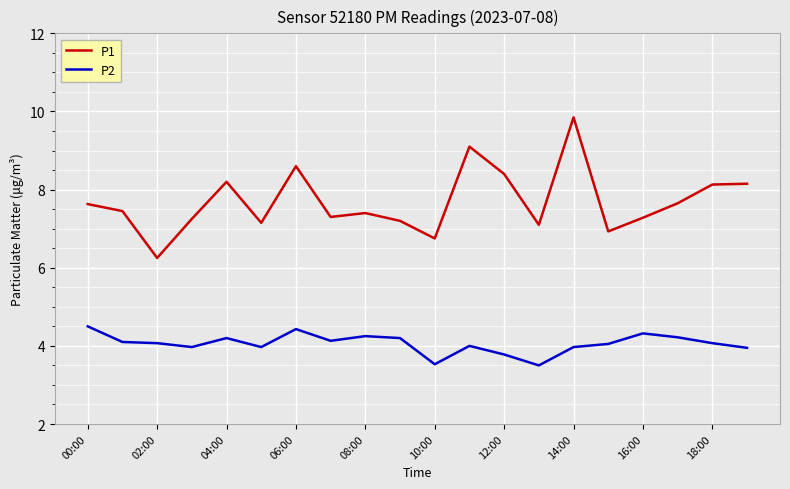

Rank the series by their maximum value, from lowest to highest.

P2, P1